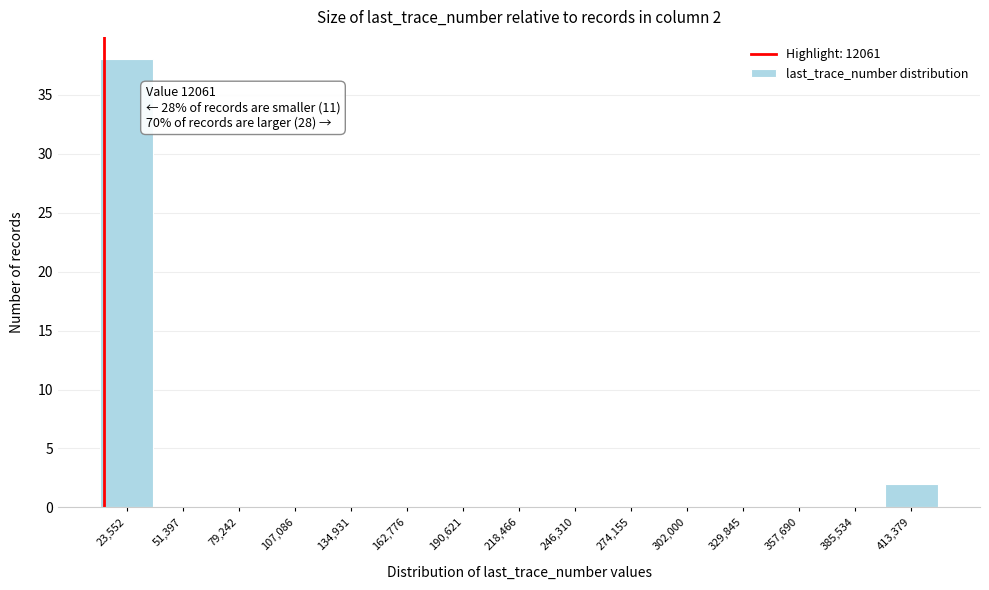

Over which range of the x-axis is the bar tallest?

10000 to 35000